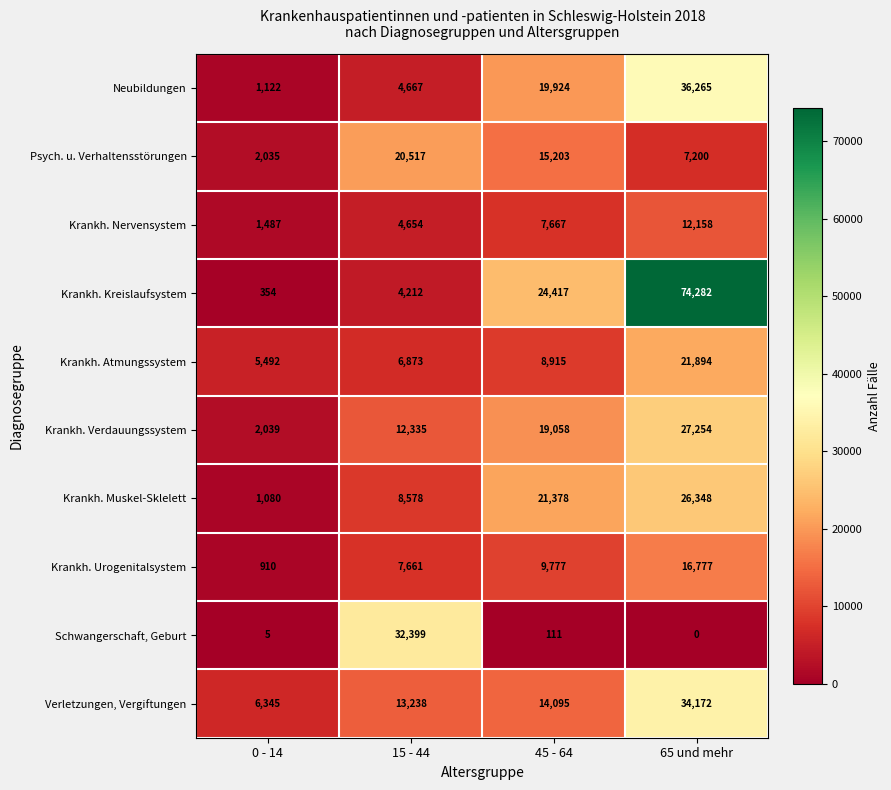

The Krankh. Nervensystem series shows 12158 at 65 und mehr. True or false?

True